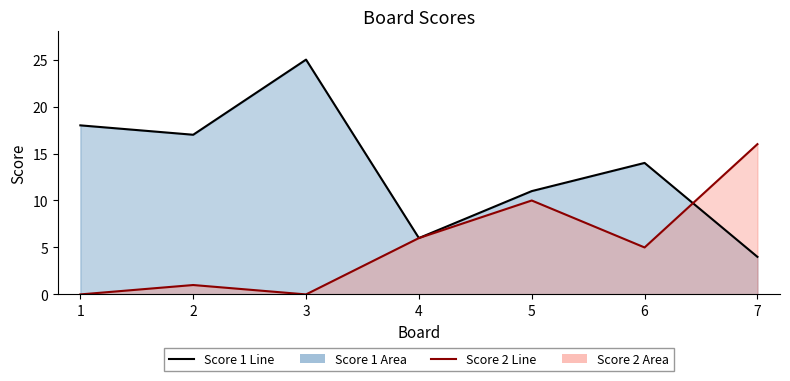

Where do Score 1 Line and Score 2 Line first cross each other?

6 and 7